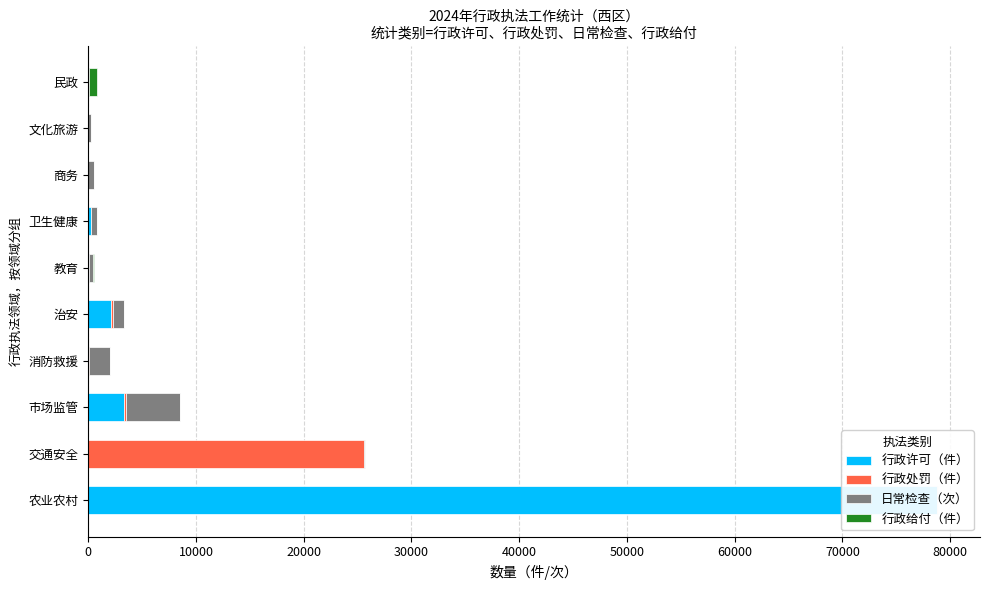

Reading right to left, what are all the values shown in this chart?

行政许可（件）: 2	13	0	227	27	2121	4	3322	0	78781
行政处罚（件）: 0	0	0	14	0	179	42	173	25559	10
日常检查（次）: 45	228	573	545	455	978	1985	5043	166	36
行政给付（件）: 791	0	0	0	27	0	0	0	0	0